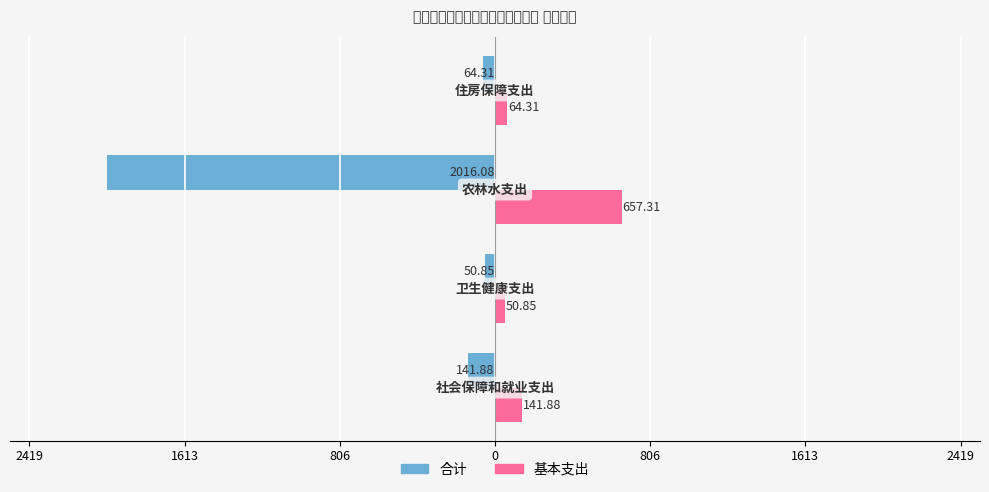

What is the sum of all 合计 values?

-2273.1